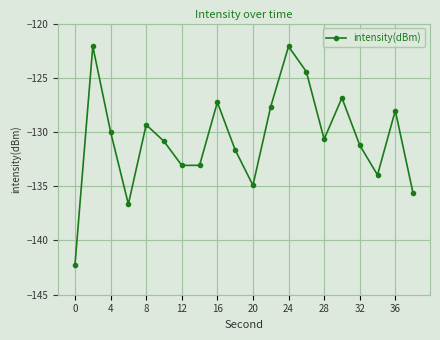

Reading left to right, extract all data points from this chart.

-142.2	-122.1	-130.0	-136.7	-129.3	-130.9	-133.1	-133.1	-127.3	-131.6	-134.9	-127.7	-122.1	-124.4	-130.7	-126.9	-131.2	-134.0	-128.0	-135.7